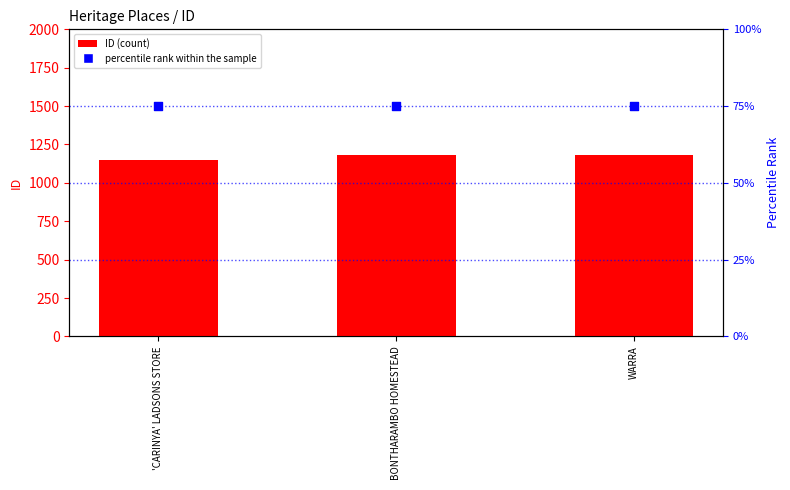

What is the total value across all series at BONTHARAMBO HOMESTEAD?

1256